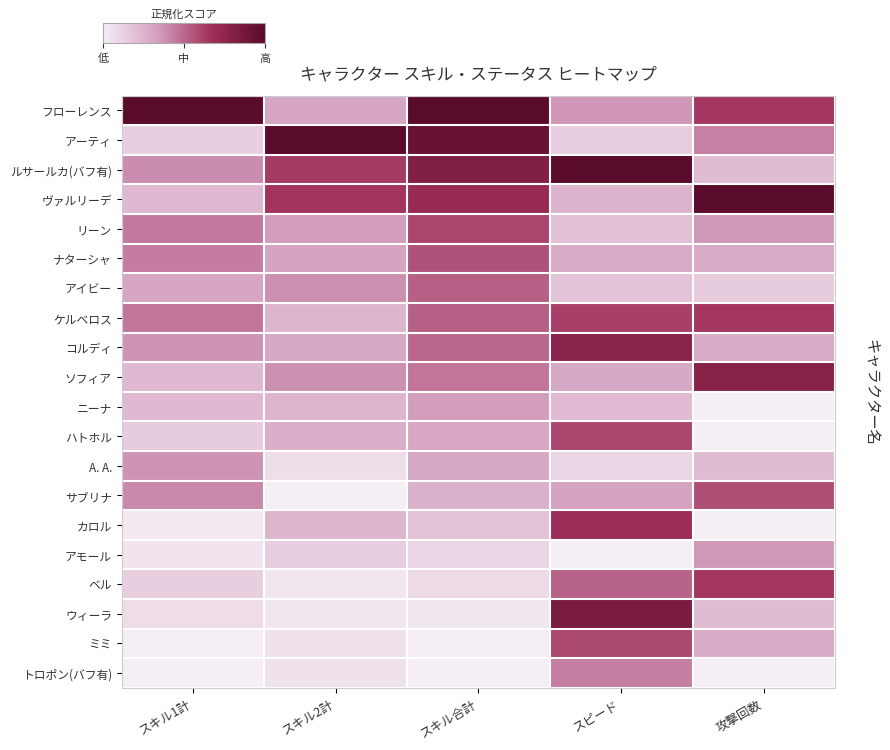

Reading left to right, list all the values displayed in this chart.

フローレンス: スキル1計=1.0	スキル2計=0.3	スキル合計=1.0	スピード=0.4	攻撃回数=0.6
アーティ: スキル1計=0.1	スキル2計=1.0	スキル合計=0.9	スピード=0.1	攻撃回数=0.4
ルサールカ(バフ有): スキル1計=0.4	スキル2計=0.6	スキル合計=0.8	スピード=1.0	攻撃回数=0.2
ヴァルリーデ: スキル1計=0.2	スキル2計=0.7	スキル合計=0.7	スピード=0.3	攻撃回数=1.0
リーン: スキル1計=0.4	スキル2計=0.3	スキル合計=0.6	スピード=0.2	攻撃回数=0.4
ナターシャ: スキル1計=0.4	スキル2計=0.3	スキル合計=0.6	スピード=0.3	攻撃回数=0.3
アイビー: スキル1計=0.3	スキル2計=0.4	スキル合計=0.5	スピード=0.2	攻撃回数=0.1
ケルベロス: スキル1計=0.5	スキル2計=0.2	スキル合計=0.5	スピード=0.6	攻撃回数=0.6
コルディ: スキル1計=0.4	スキル2計=0.3	スキル合計=0.5	スピード=0.8	攻撃回数=0.3
ソフィア: スキル1計=0.2	スキル2計=0.4	スキル合計=0.5	スピード=0.3	攻撃回数=0.8
ニーナ: スキル1計=0.2	スキル2計=0.2	スキル合計=0.3	スピード=0.2	攻撃回数=0.0
ハトホル: スキル1計=0.1	スキル2計=0.3	スキル合計=0.3	スピード=0.6	攻撃回数=0.0
A. A.: スキル1計=0.4	スキル2計=0.1	スキル合計=0.3	スピード=0.1	攻撃回数=0.2
サブリナ: スキル1計=0.4	スキル2計=0.0	スキル合計=0.3	スピード=0.3	攻撃回数=0.6
カロル: スキル1計=0.0	スキル2計=0.2	スキル合計=0.2	スピード=0.7	攻撃回数=0.0
アモール: スキル1計=0.0	スキル2計=0.1	スキル合計=0.1	スピード=0.0	攻撃回数=0.4
ベル: スキル1計=0.1	スキル2計=0.0	スキル合計=0.1	スピード=0.5	攻撃回数=0.6
ウィーラ: スキル1計=0.1	スキル2計=0.0	スキル合計=0.0	スピード=0.8	攻撃回数=0.2
ミミ: スキル1計=0.0	スキル2計=0.1	スキル合計=0.0	スピード=0.6	攻撃回数=0.3
トロポン(バフ有): スキル1計=0.0	スキル2計=0.1	スキル合計=0.0	スピード=0.4	攻撃回数=0.0